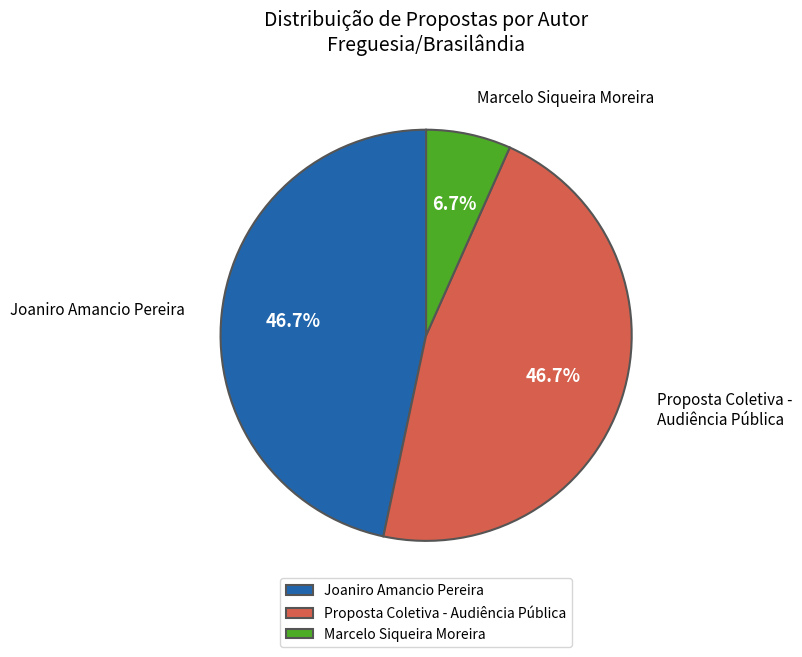

Combined, do Marcelo Siqueira Moreira and Joaniro Amancio Pereira account for over 50%?

Yes